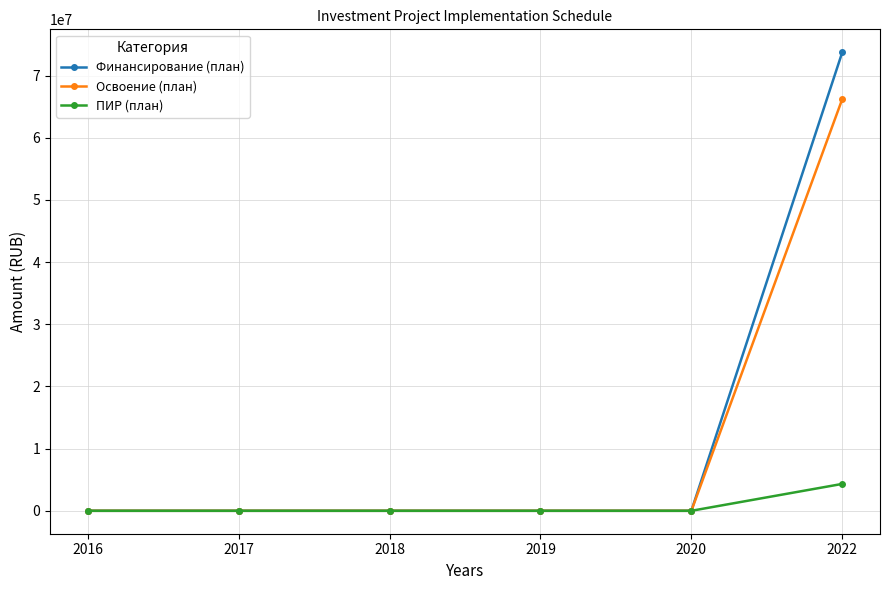

What is the highest value of the ПИР (план) series?

4326910